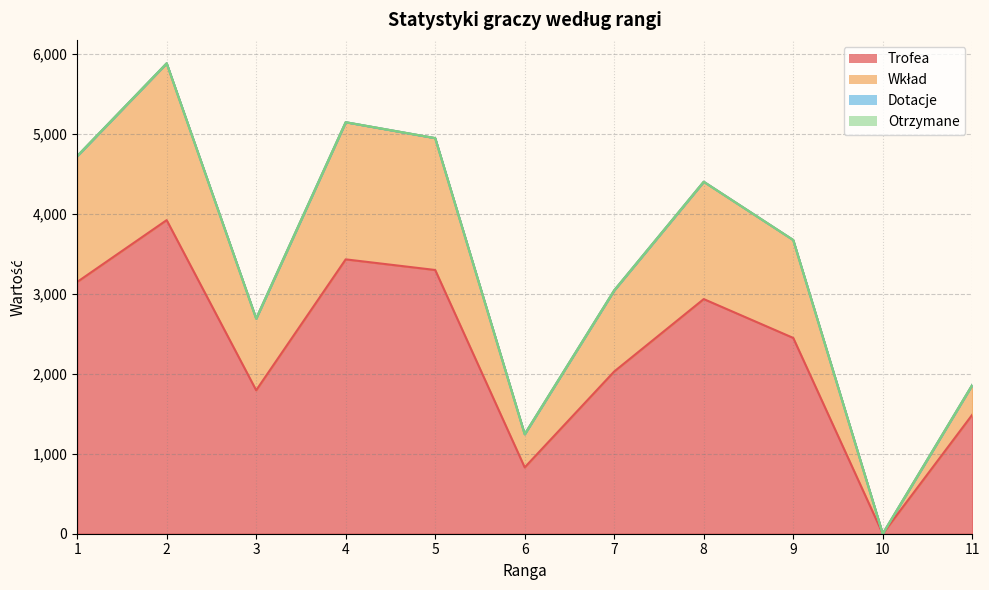

What is the difference between the highest and lowest values at 2?

1962